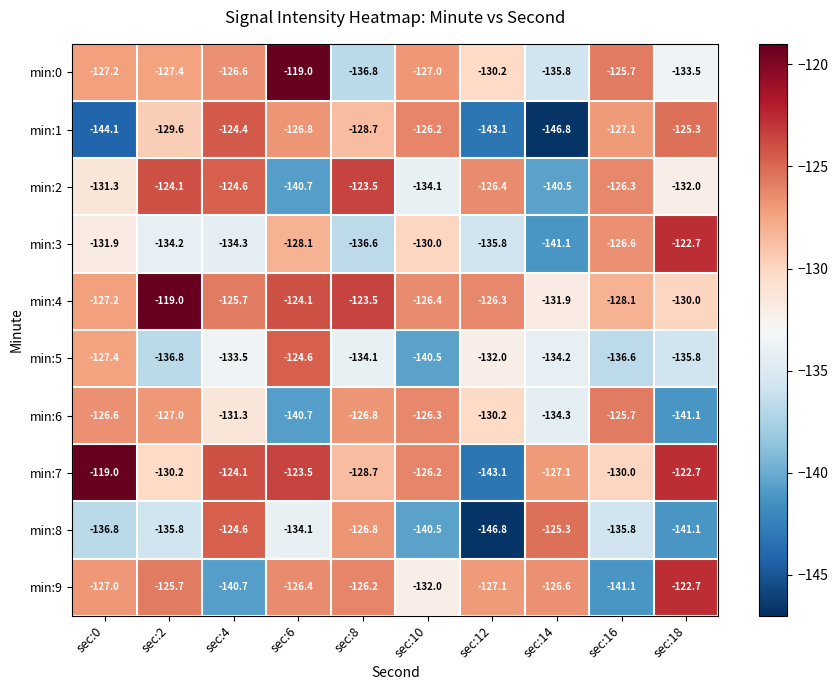

Which series has the largest total across all categories?

min:4